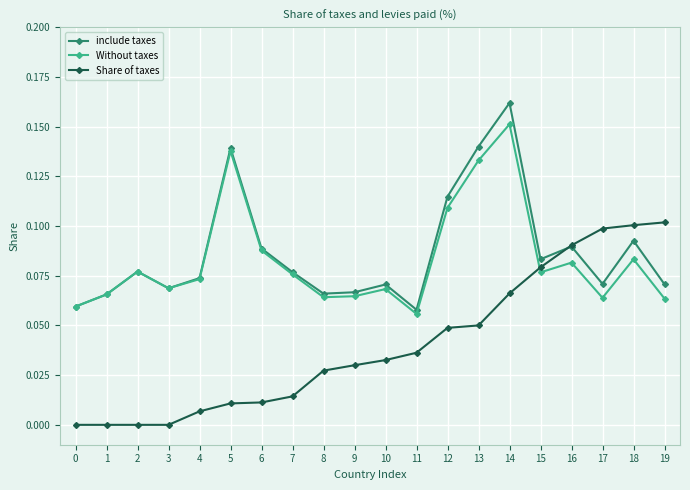

Which series ends up on top after the final intersection of include taxes and Share of taxes?

Share of taxes